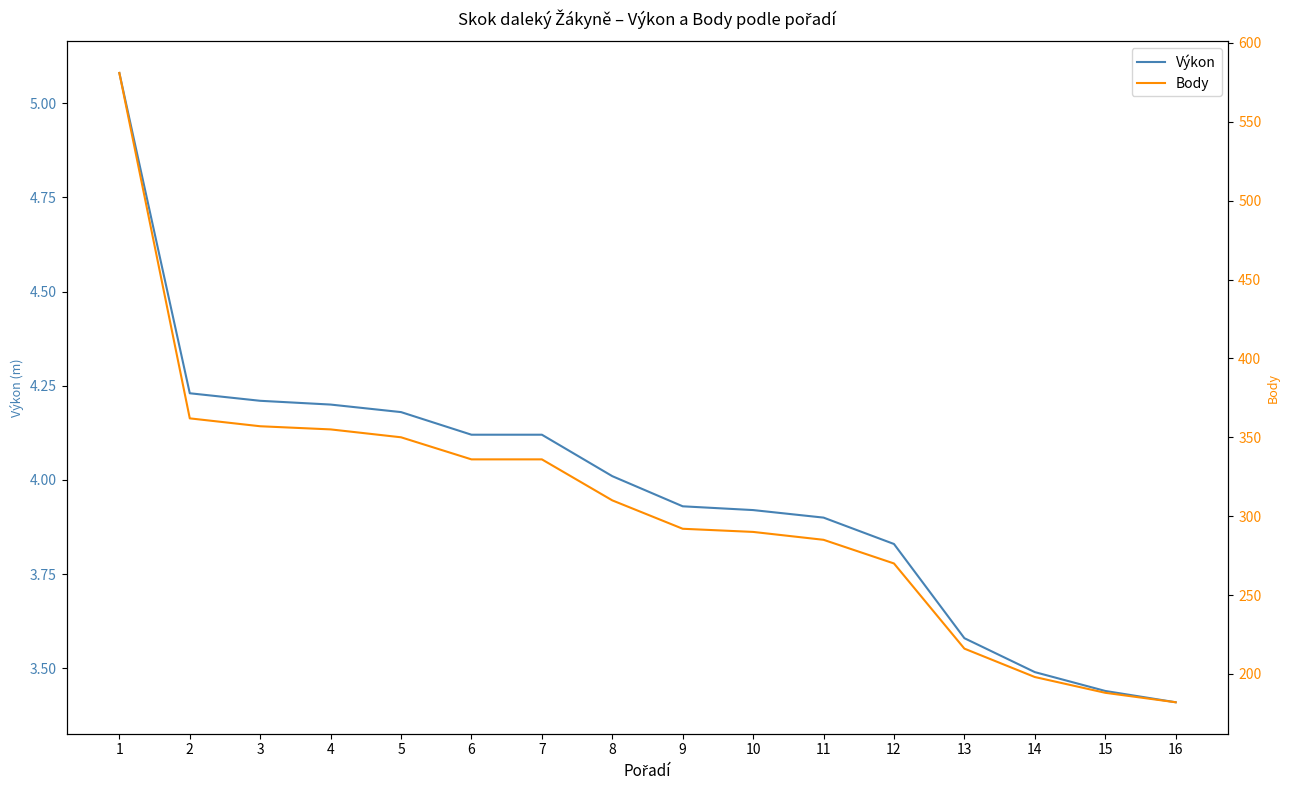

Between 11 and 15, which series saw the biggest shift?

Body